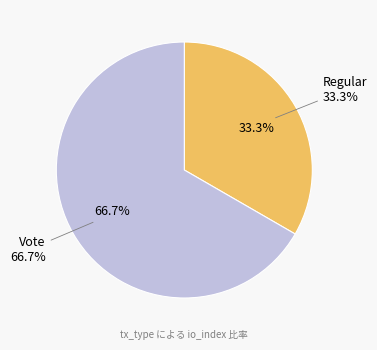

How many slices are in this pie chart?

2